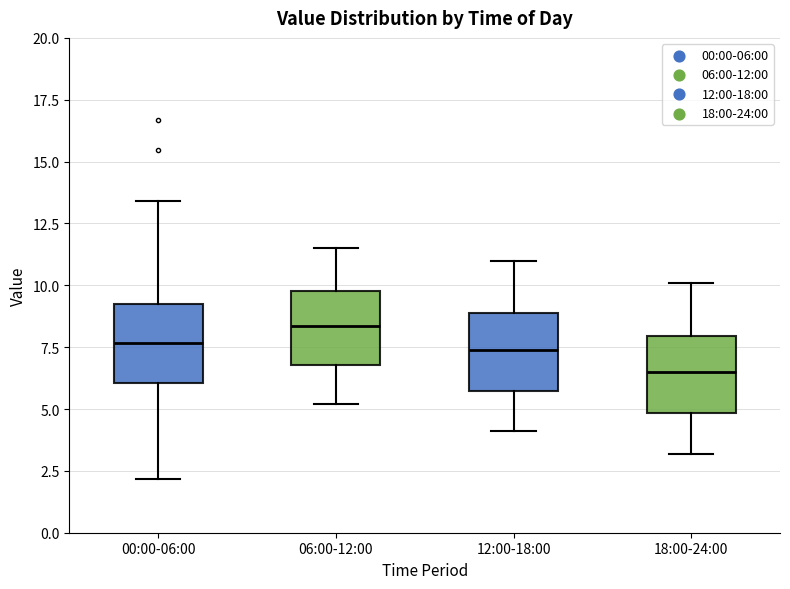

Reading left to right, read every box against the y-axis: the position of its median line, the range the box covers, and the ends of its whiskers. The values are not printed on the chart, so give them approximately, as read against the axis.

00:00-06:00: median 7.5, box 6.0 to 9.0, whiskers 2.0 to 13.5
06:00-12:00: median 8.5, box 7.0 to 10.0, whiskers 5.0 to 11.5
12:00-18:00: median 7.5, box 5.5 to 9.0, whiskers 4.0 to 11.0
18:00-24:00: median 6.5, box 5.0 to 8.0, whiskers 3.0 to 10.0